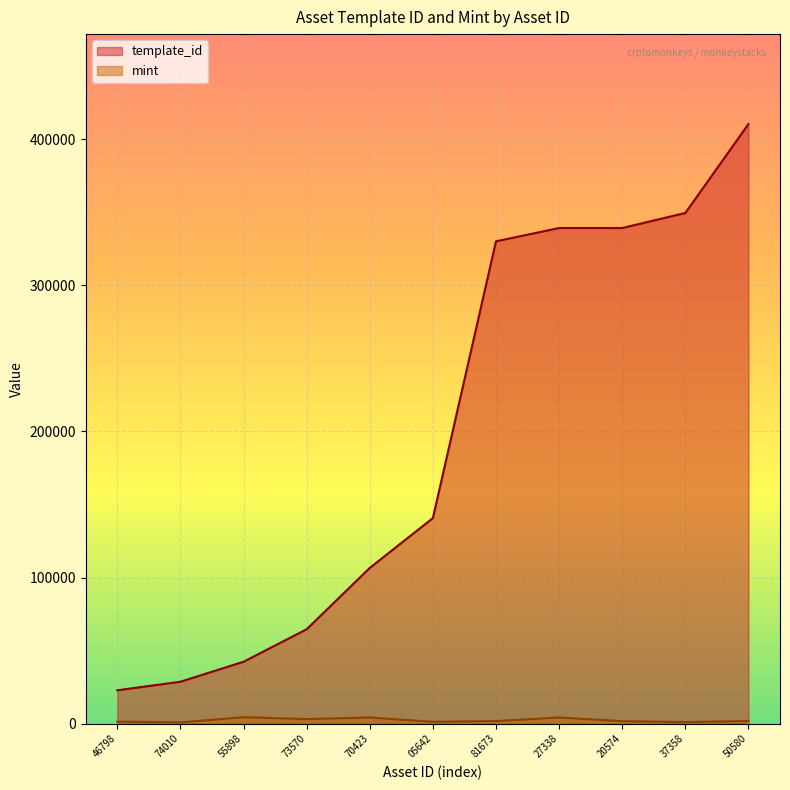

What is the spread (max minus min) of values at 27338?

334972